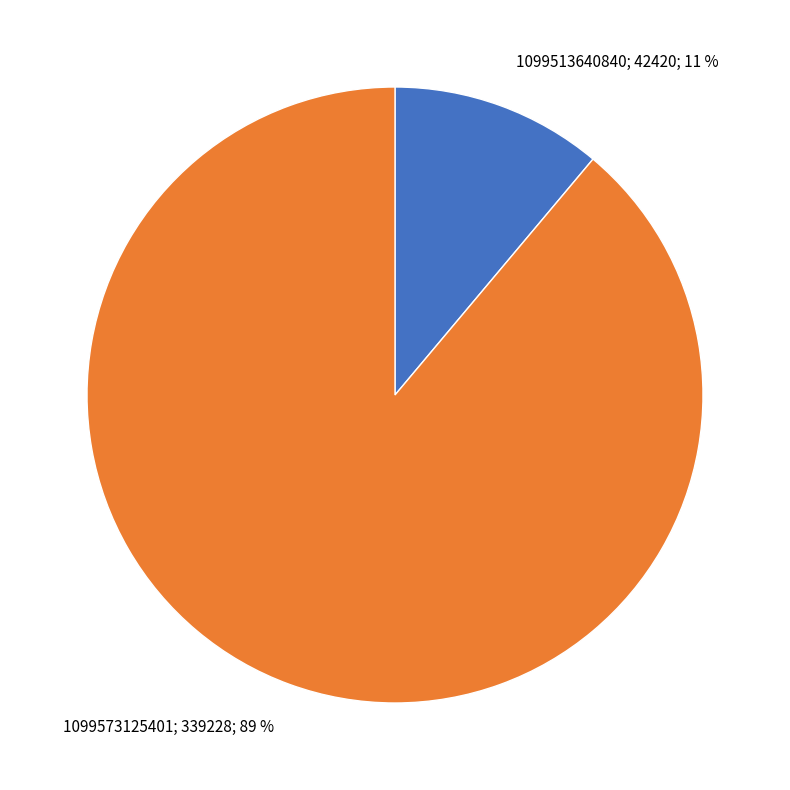

Rank the categories by value from highest to lowest.

1099573125401, 1099513640840